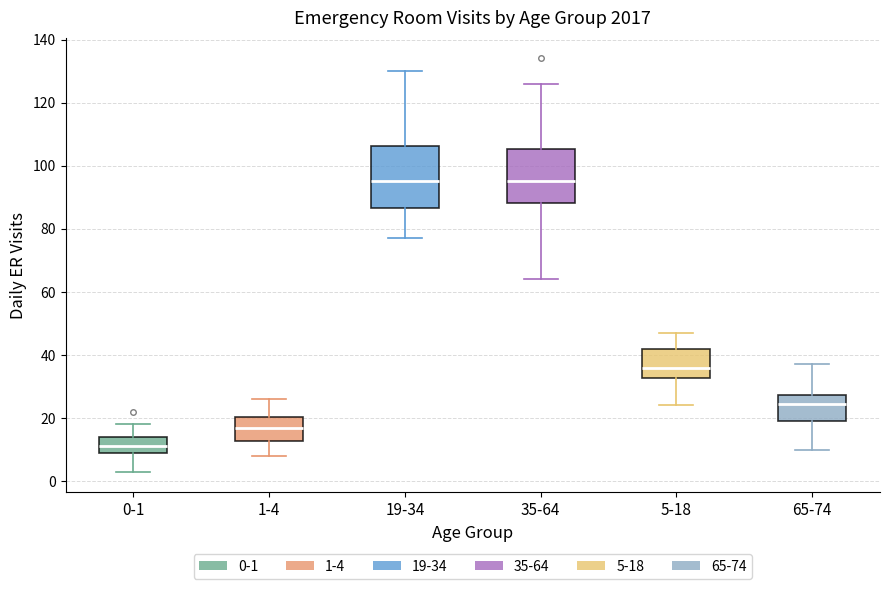

Comparing the boxes themselves (not the whiskers), which one is the tallest?

19-34